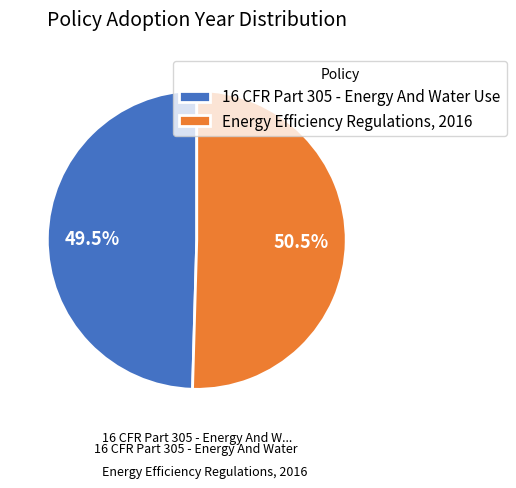

To the nearest percent, what is the difference between the 16 CFR Part 305 - Energy And Water Use and Energy Efficiency Regulations, 2016 slice percentages?

1%